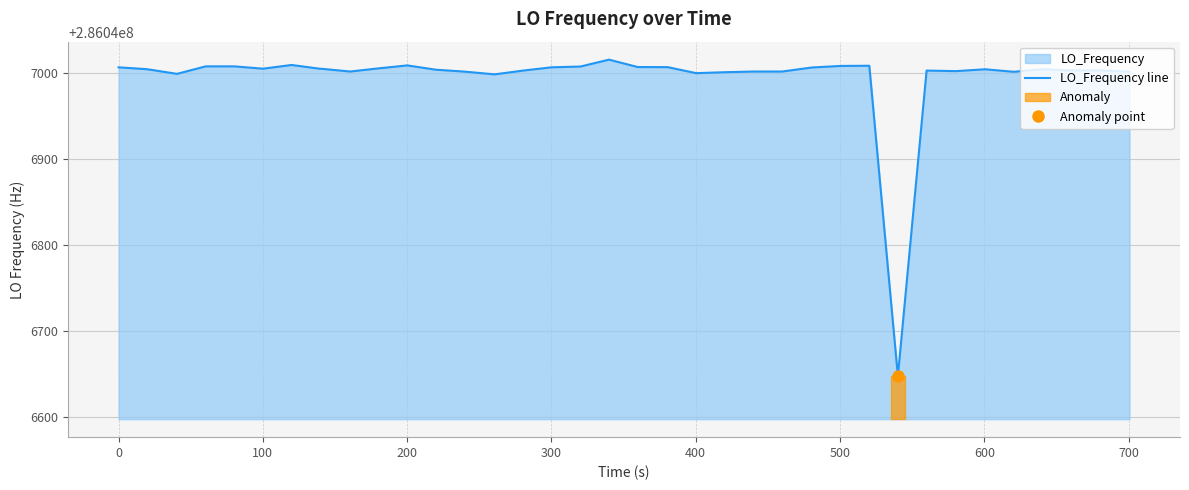

Reading right to left, extract all data points from this chart.

286047001.4	286047001.4	286047002.9	286047002.9	286047004.2	286047001.3	286047004.2	286047002.1	286047002.1	286047002.7	286046647.9	286047008.3	286047008.1	286047006.3	286047001.6	286047001.6	286047000.8	286046999.7	286047006.7	286047006.8	286047006.8	286047015.4	286047007.4	286047006.5	286047002.7	286046998.3	286047001.5	286047003.7	286047008.7	286047005.3	286047001.6	286047004.8	286047004.8	286047009.2	286047004.9	286047007.6	286047007.6	286046998.9	286047004.3	286047006.5